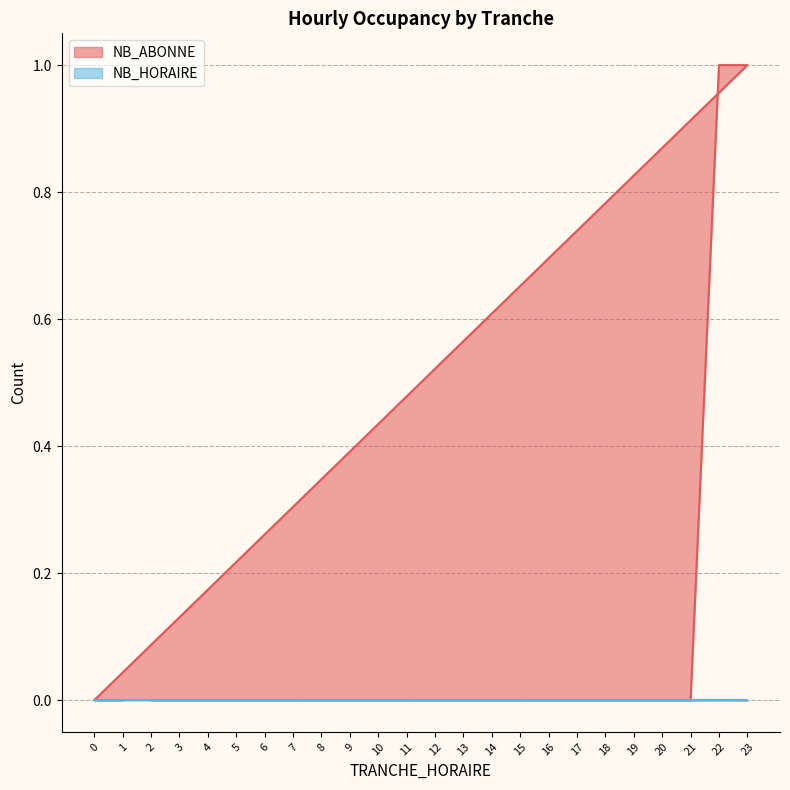

At which category does the chart reach its peak across all series?

22